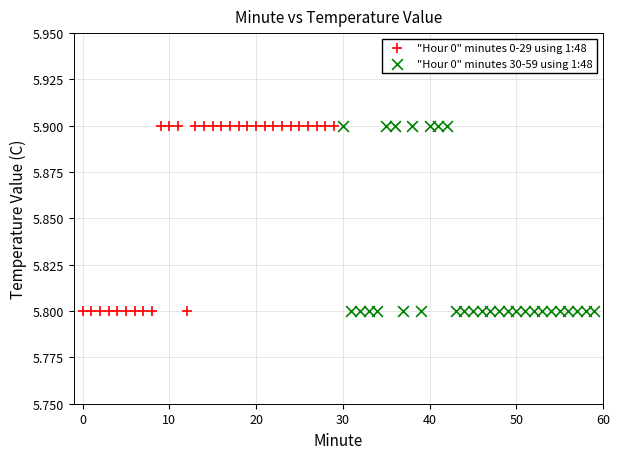

What are all the series names shown in the legend?

"Hour 0" minutes 0-29 using 1:48, "Hour 0" minutes 30-59 using 1:48